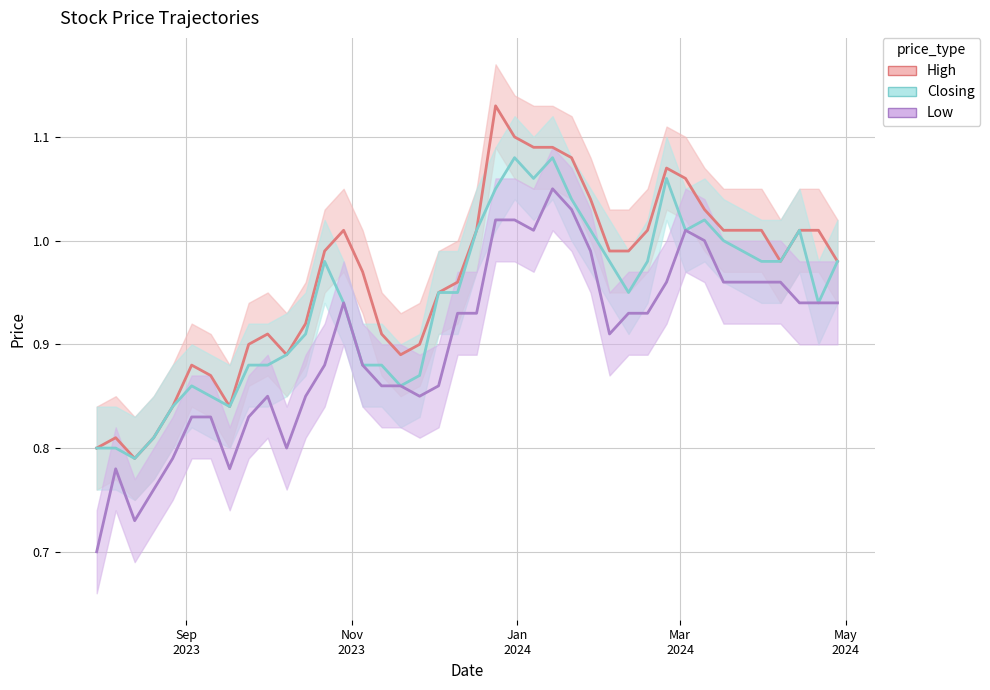

Which series has the largest total across all categories?

High